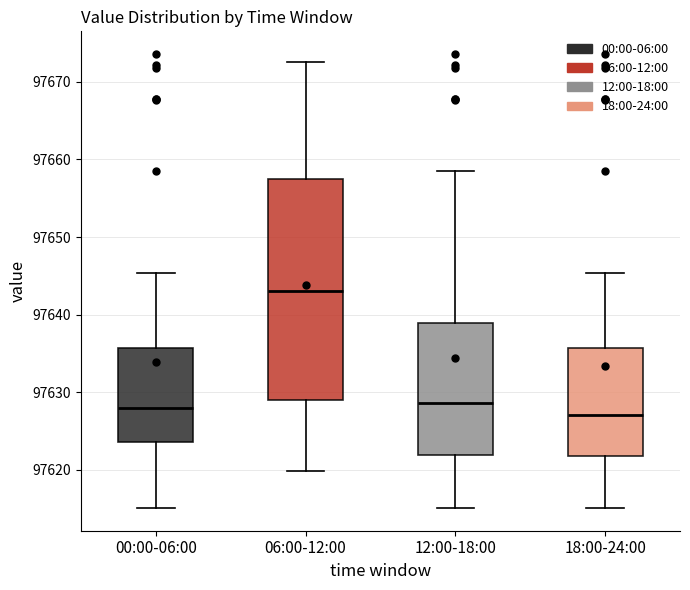

Reading left to right, transcribe this box plot: for each box, give where its median line is, the range the box spans, and where its two whiskers end, as read against the y-axis. The values are not printed on the chart, so give them approximately, as read against the axis.

00:00-06:00: median 97628, box 97624 to 97636, whiskers 97615 to 97645
06:00-12:00: median 97643, box 97629 to 97658, whiskers 97620 to 97673
12:00-18:00: median 97629, box 97622 to 97639, whiskers 97615 to 97659
18:00-24:00: median 97627, box 97622 to 97636, whiskers 97615 to 97645